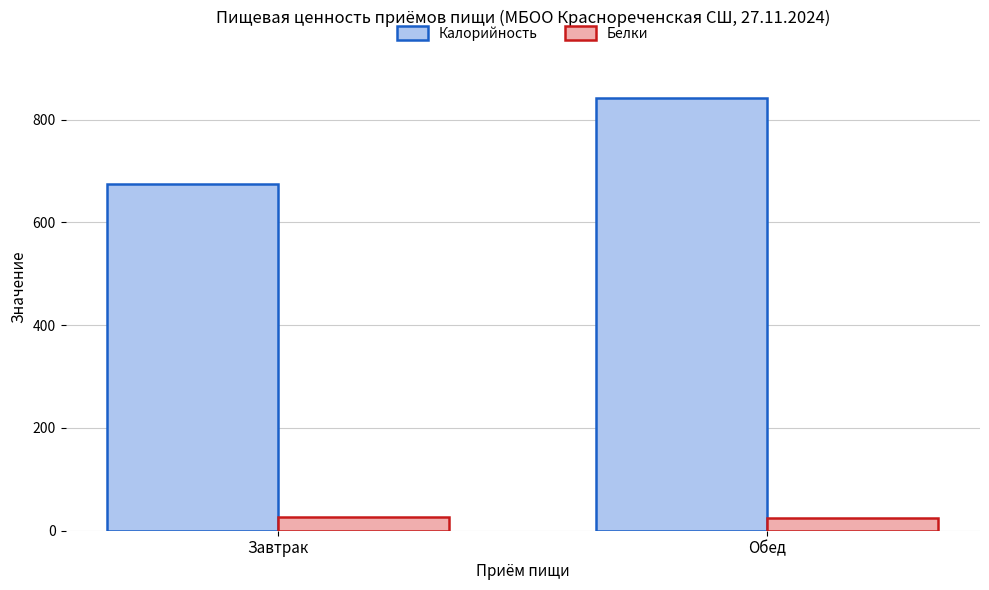

At how many categories does at least one series exceed 272?

2